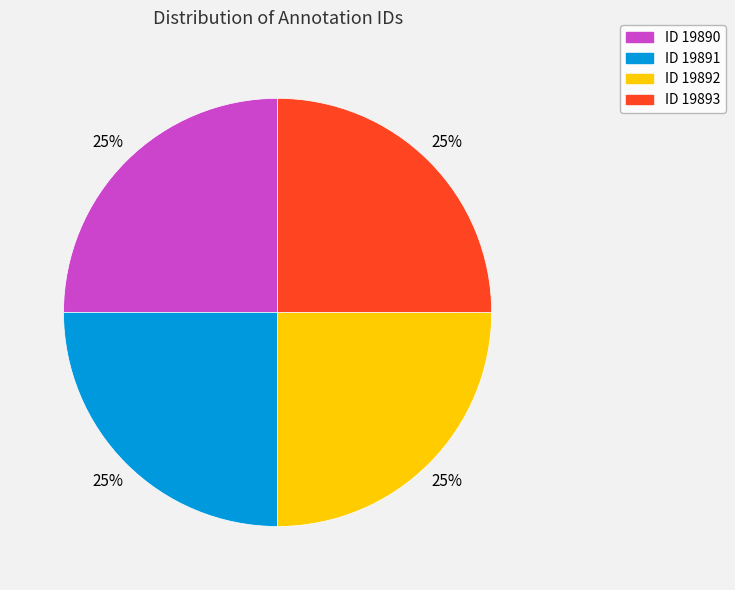

To the nearest percent, what is the combined percentage of ID 19893 and ID 19890?

50%